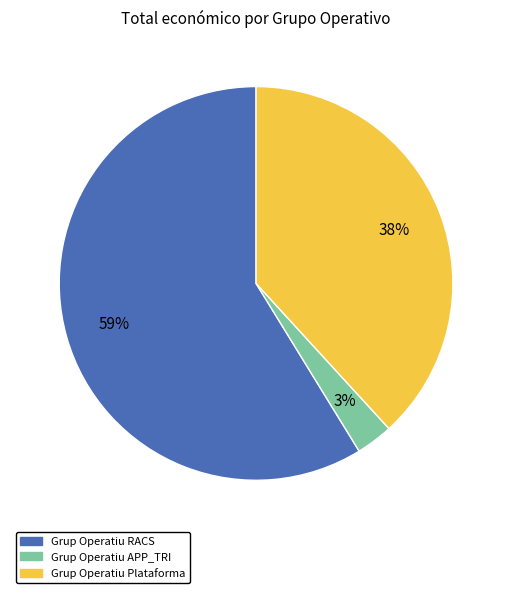

Approximately how many times larger is the value at Grup Operatiu APP_TRI compared to Grup Operatiu Plataforma?

0.1